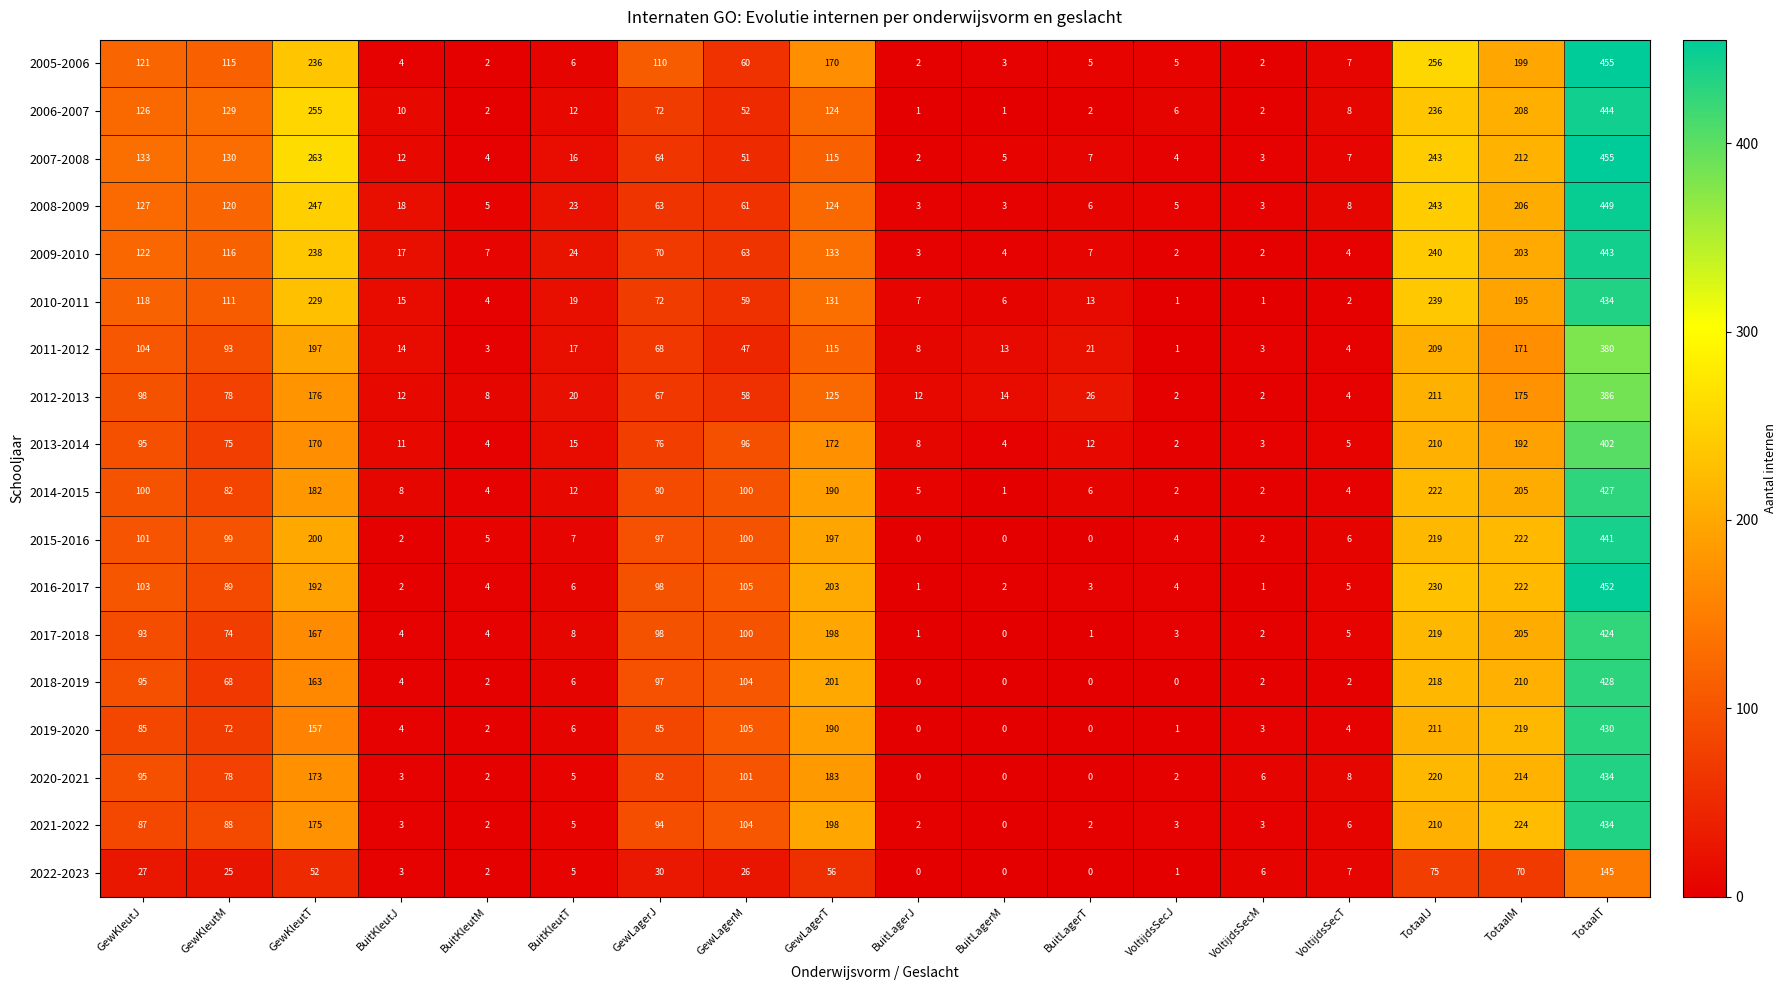

What is the average value of the 2018-2019 series?

89